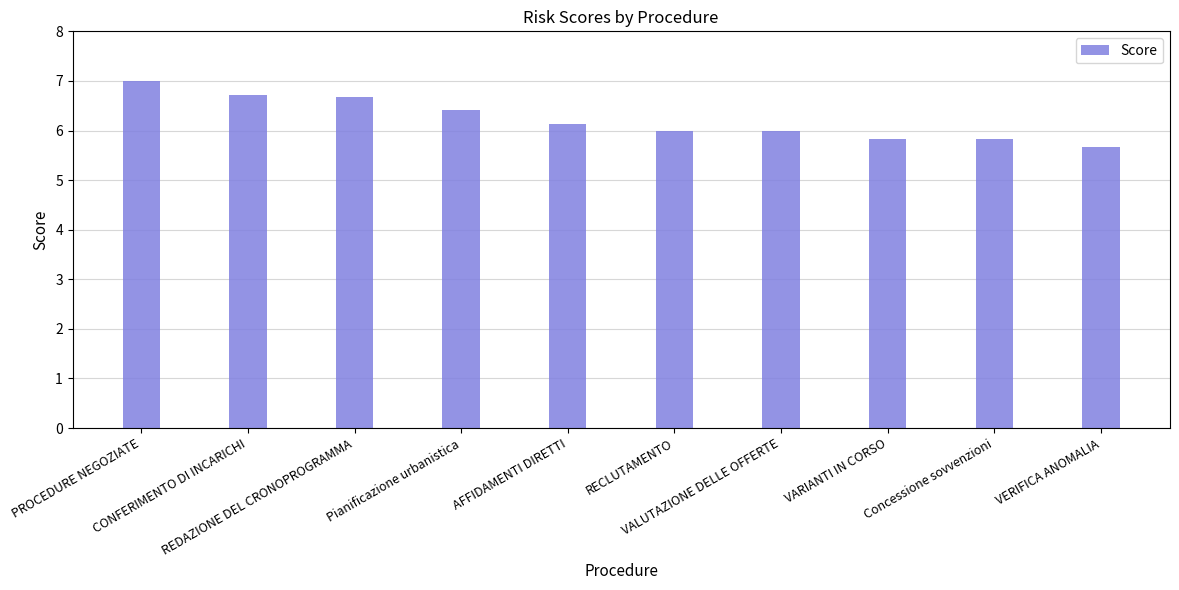

What is the greatest value displayed?

7.0